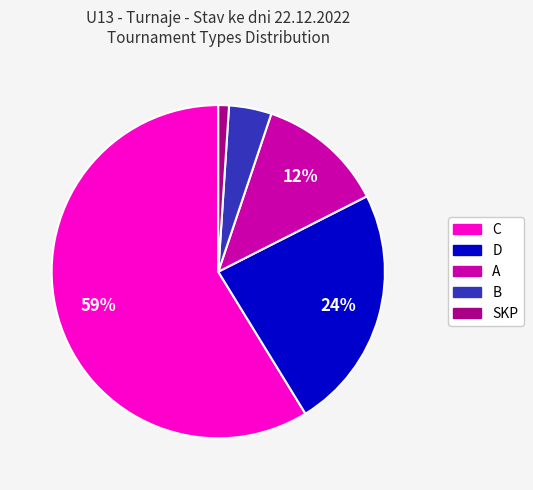

To the nearest percent, what is the difference between the largest and smallest slice percentages?

58%